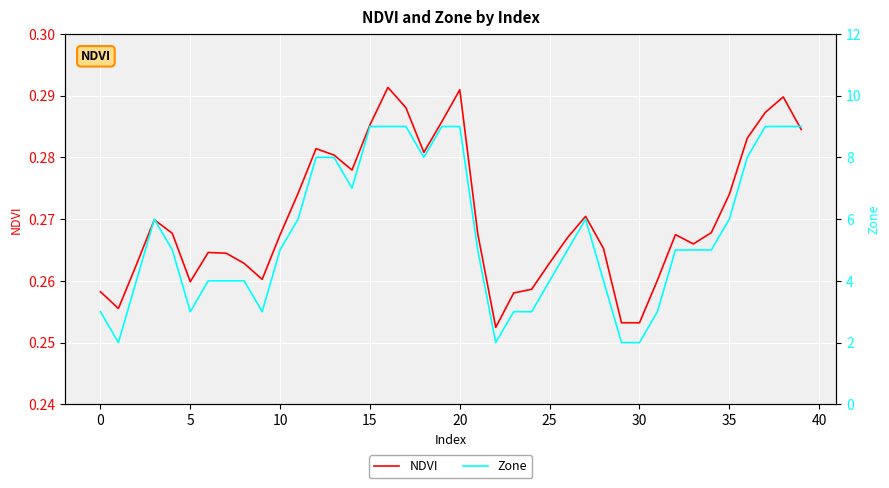

What is the value of the NDVI point at the 20th from the left?

0.3